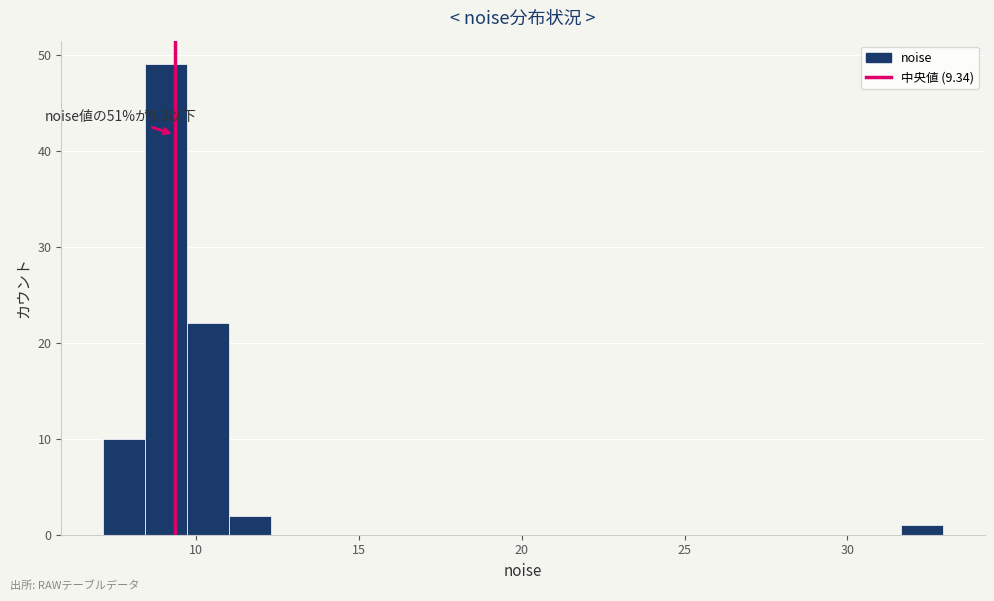

Around what value on the x-axis is the tallest bar? Give the approximate position of its centre, as read against the axis.

9.0